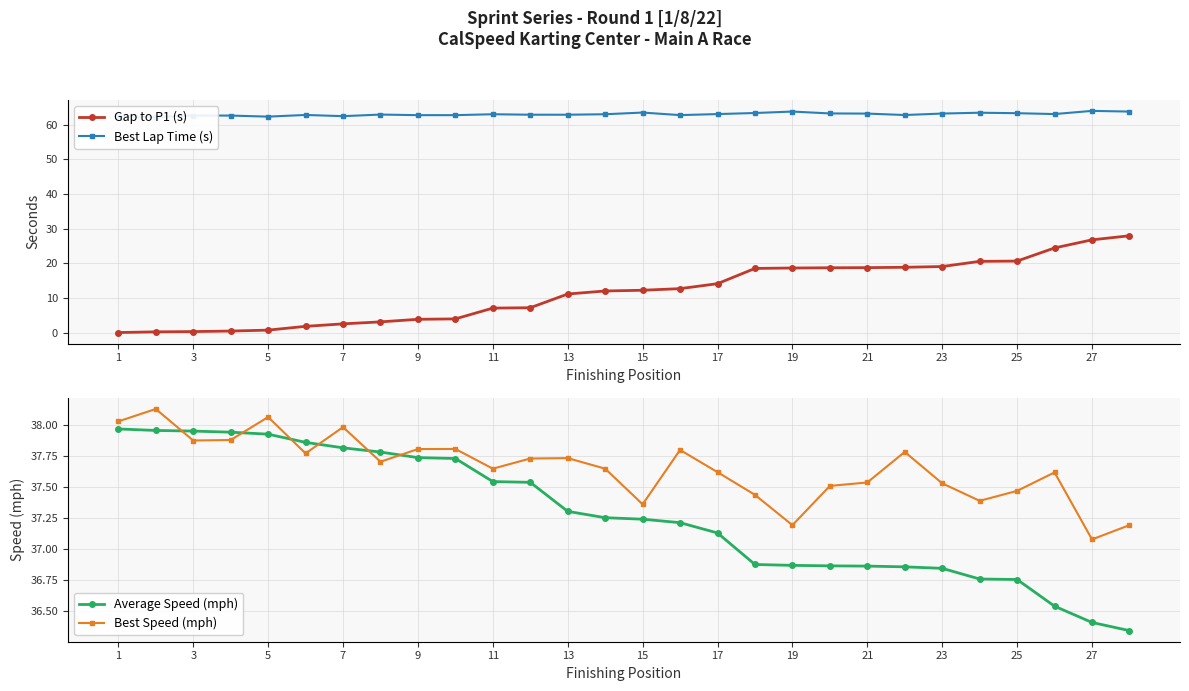

Is it true that Best Speed (mph) equals 22.4 at 5?

False